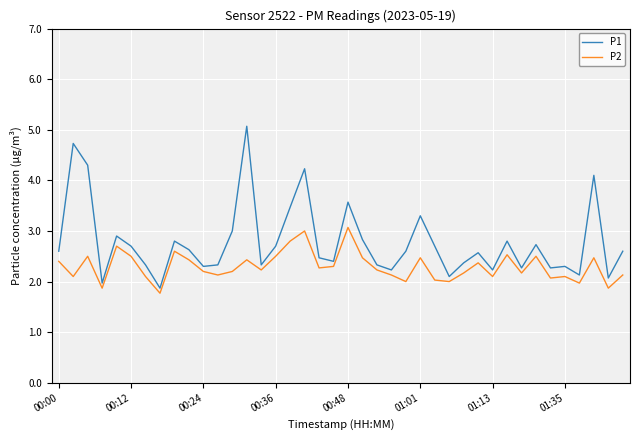

Which series has the largest total across all categories?

P1